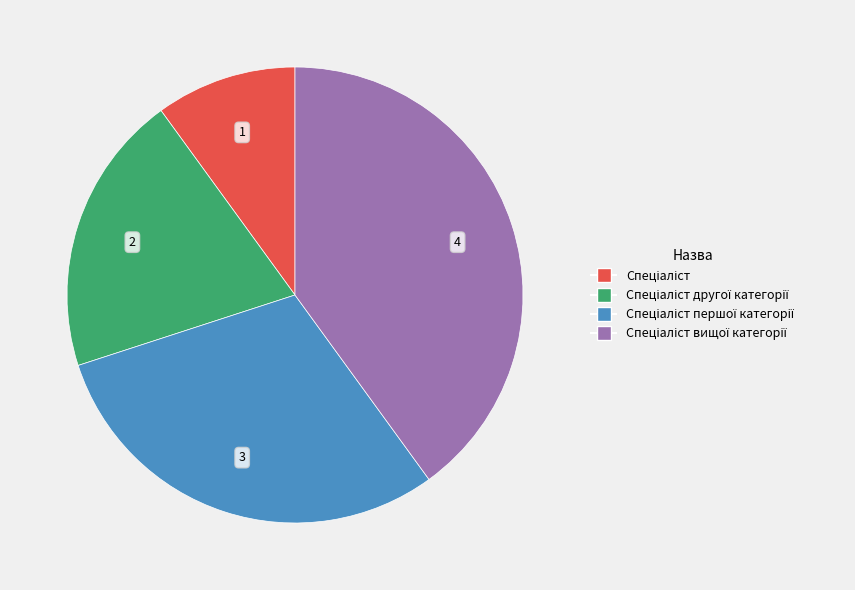

How many segments does this pie chart have?

4